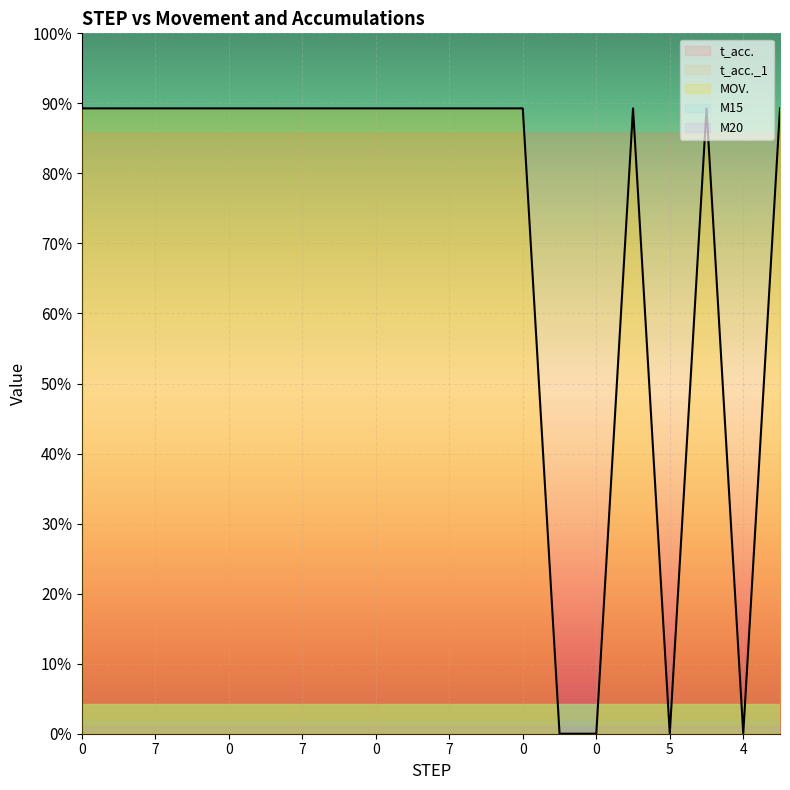

The MOV. series shows 1 at 0. True or false?

True